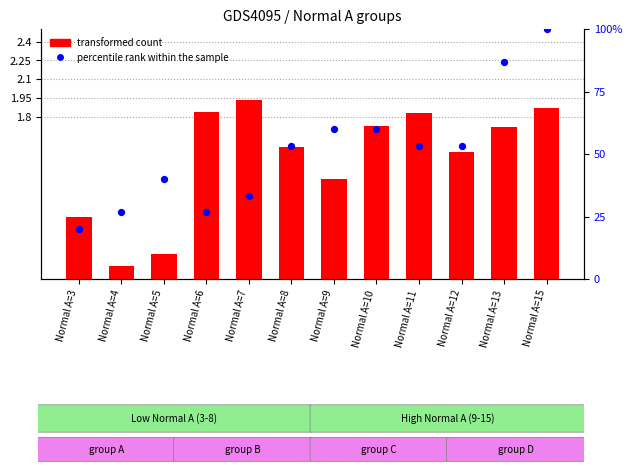

Which series contains the highest Y value?

transformed count